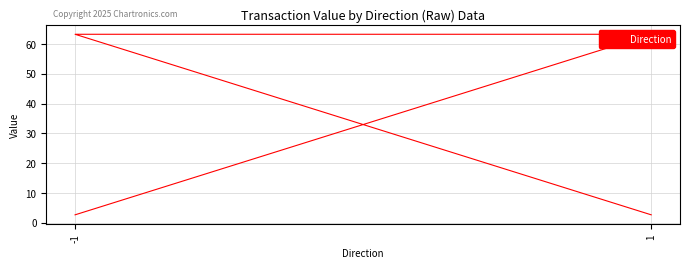

Does the chart have visible grid lines?

Yes